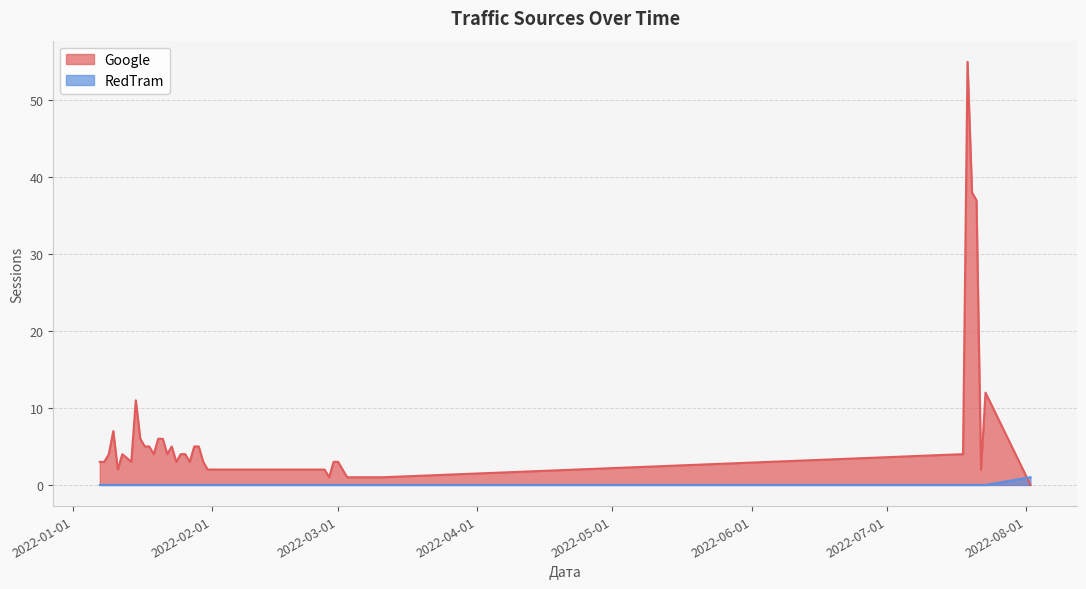

How many data points in RedTram are above 0?

1